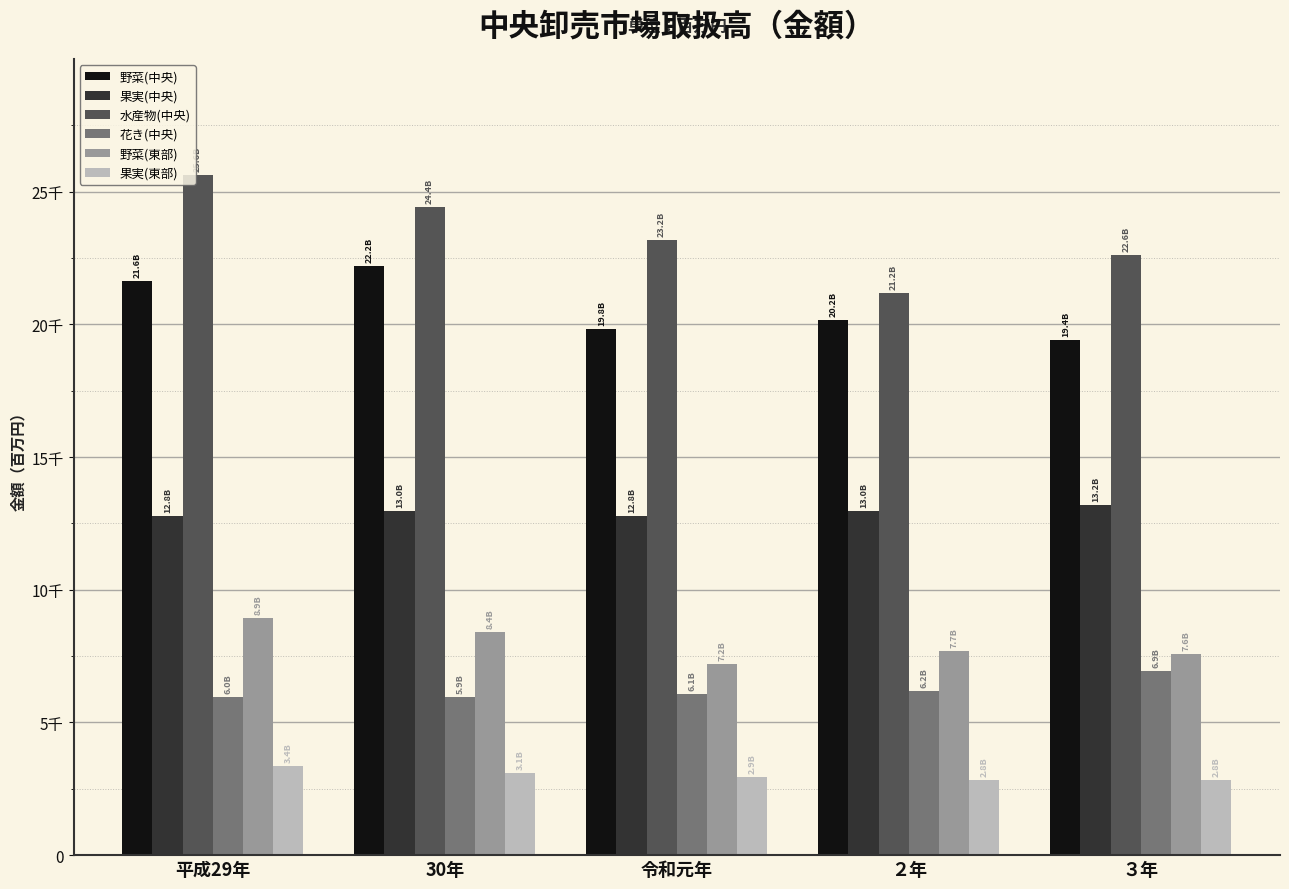

Reading right to left, what are all the values shown in this chart?

野菜(中央): 19406.6	20150.6	19820.2	22197.3	21649.2
果実(中央): 13202.8	12956.3	12780.9	12953.3	12777.9
水産物(中央): 22618.5	21180.5	23193.6	24417.0	25630.5
花き(中央): 6944.6	6181.0	6055.3	5947.3	5976.7
野菜(東部): 7561.7	7683.2	7208.7	8414.8	8940.5
果実(東部): 2846.1	2815.3	2947.0	3105.8	3353.7